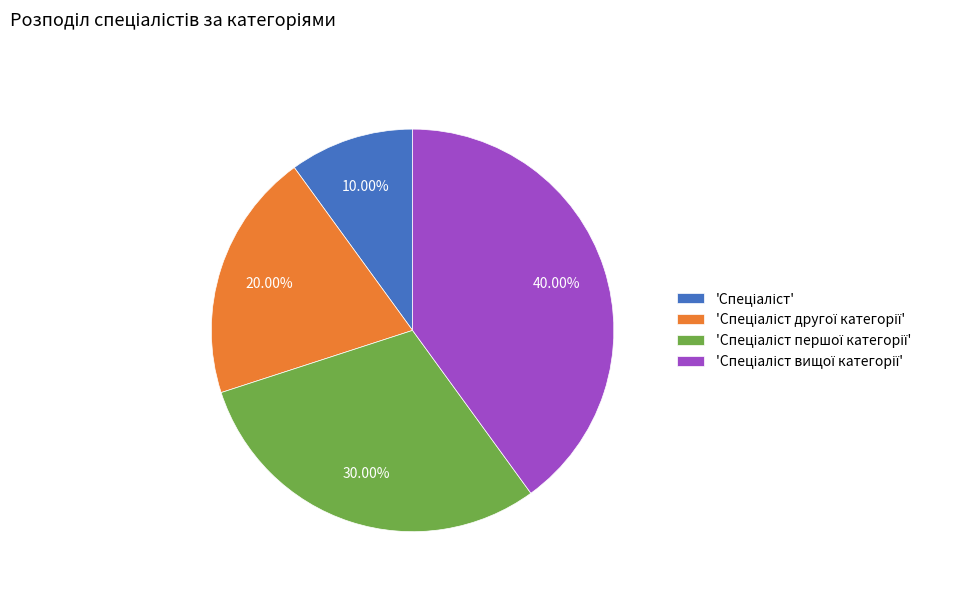

Does any single category account for the majority?

No